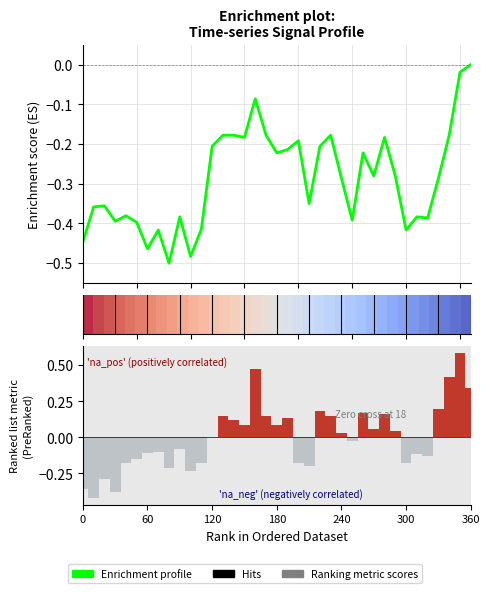

What is the value of the Enrichment profile bar at the 14th from the left?

-0.2